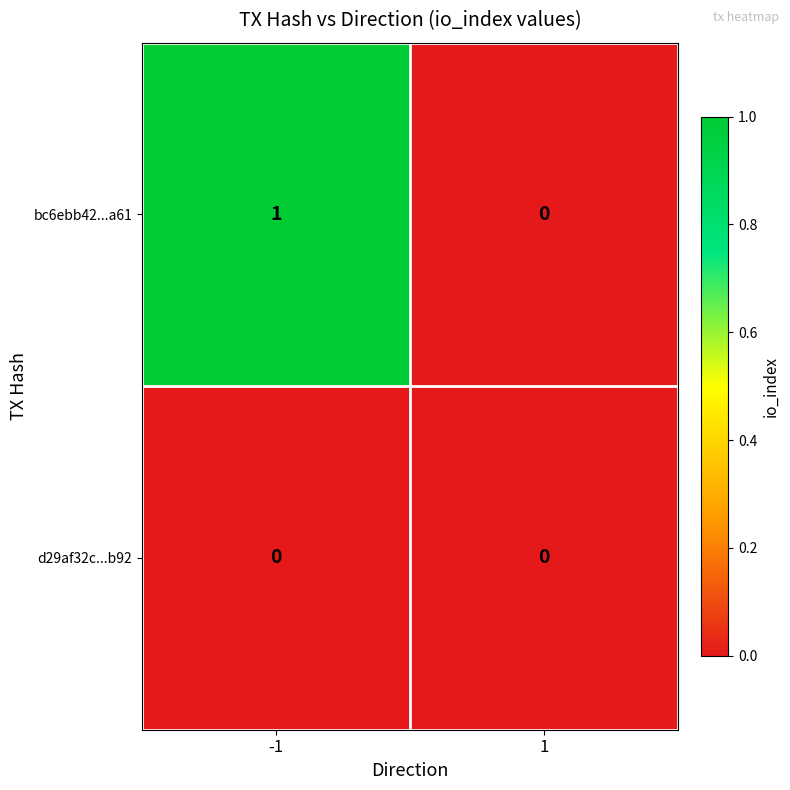

Reading right to left, what are all the values shown in this chart?

bc6ebb42...a61: 1=0	-1=1
d29af32c...b92: 1=0	-1=0